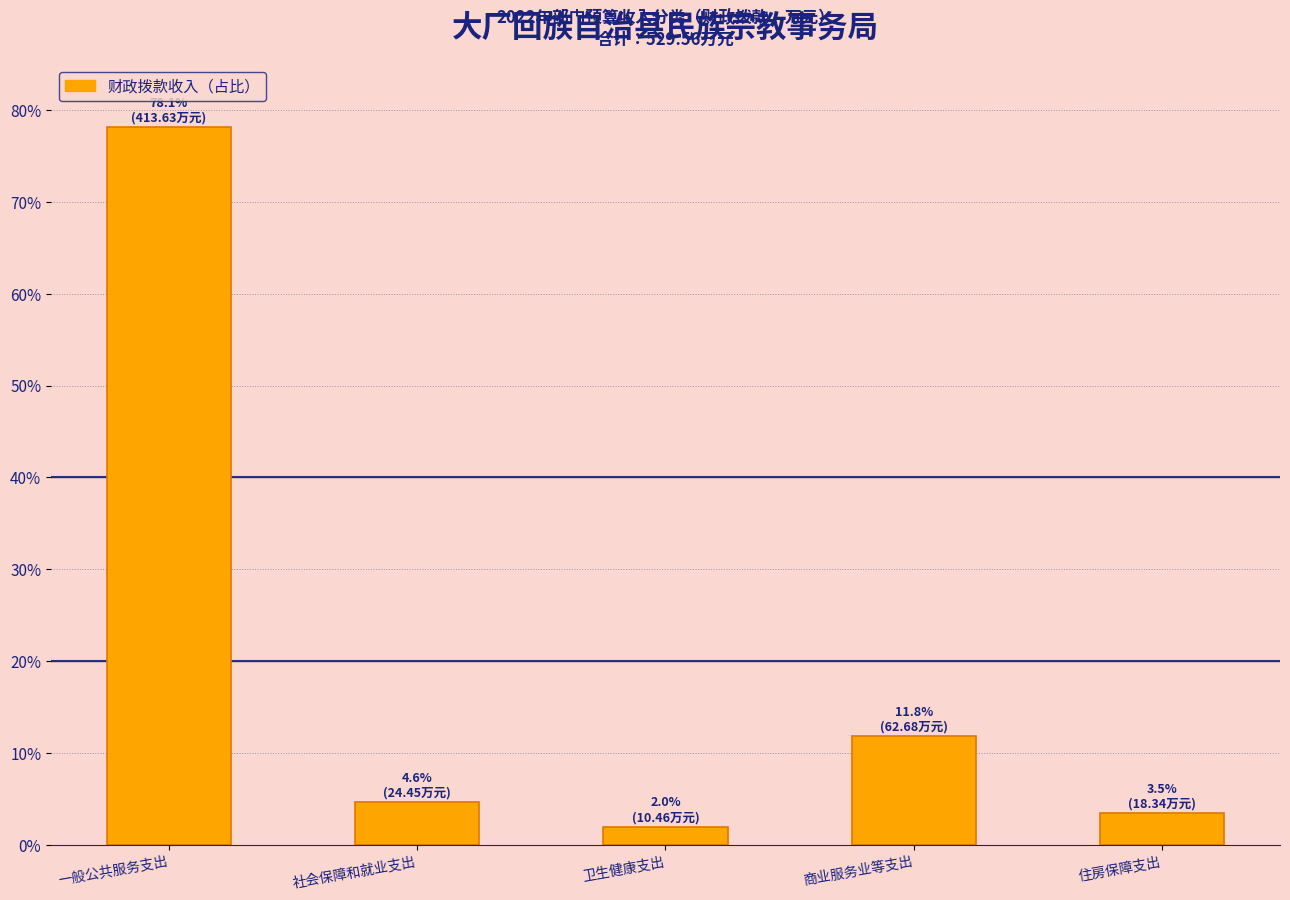

What is the average value?

0.2